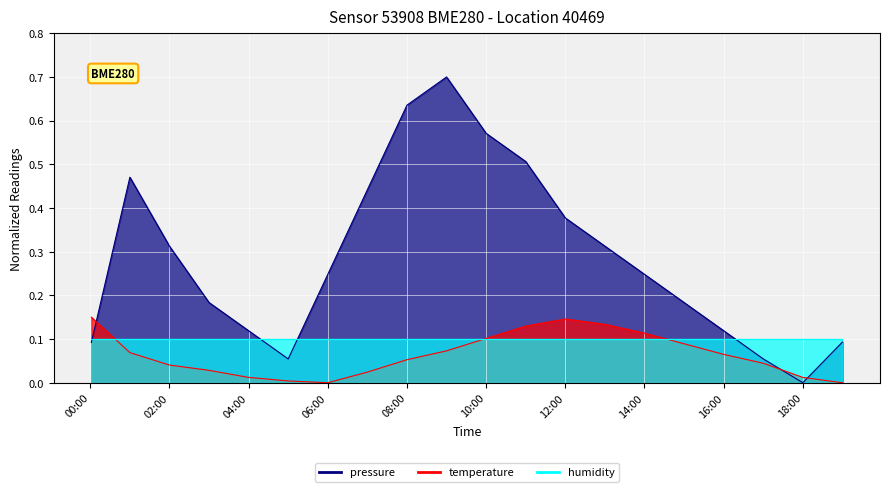

What is the label of the 6th point from the right?

14:00